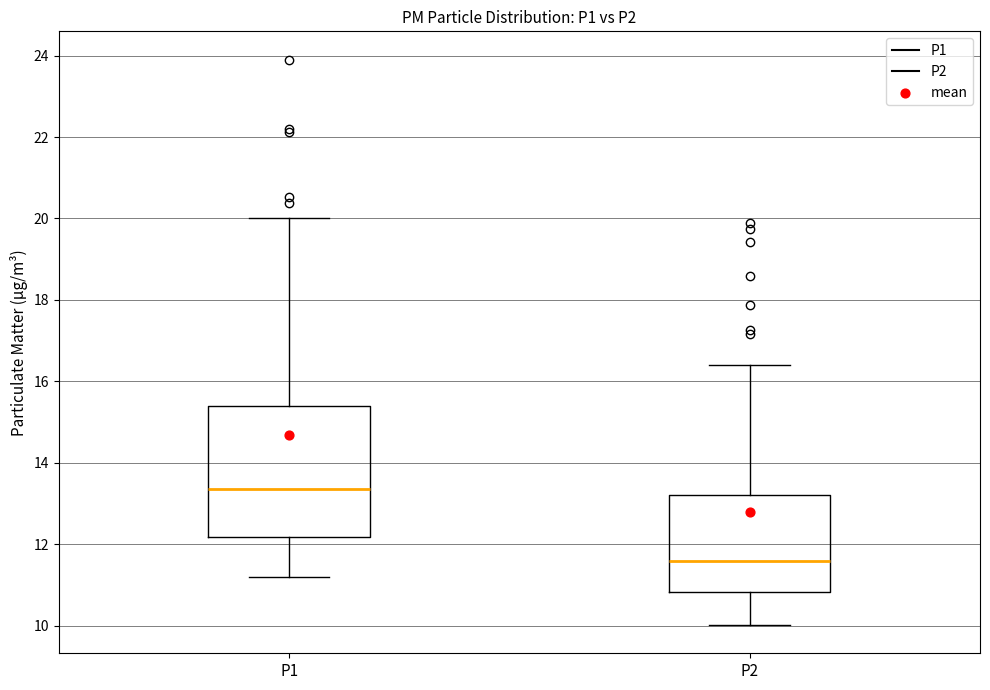

Which box has the highest median line?

P1